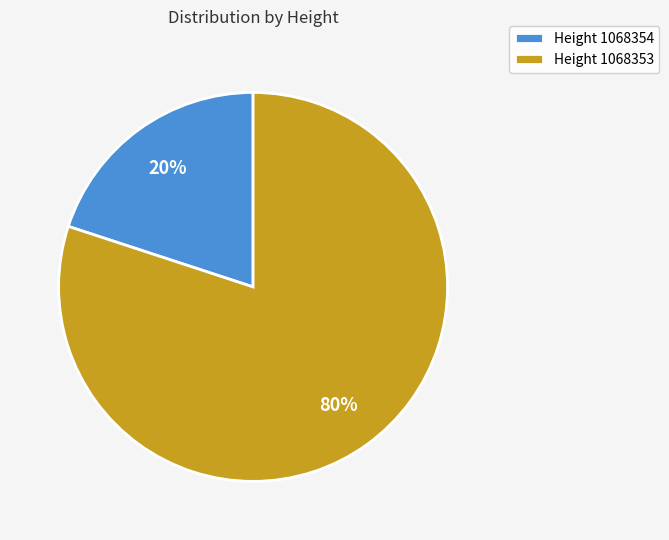

Which category accounts for the majority?

Height 1068353